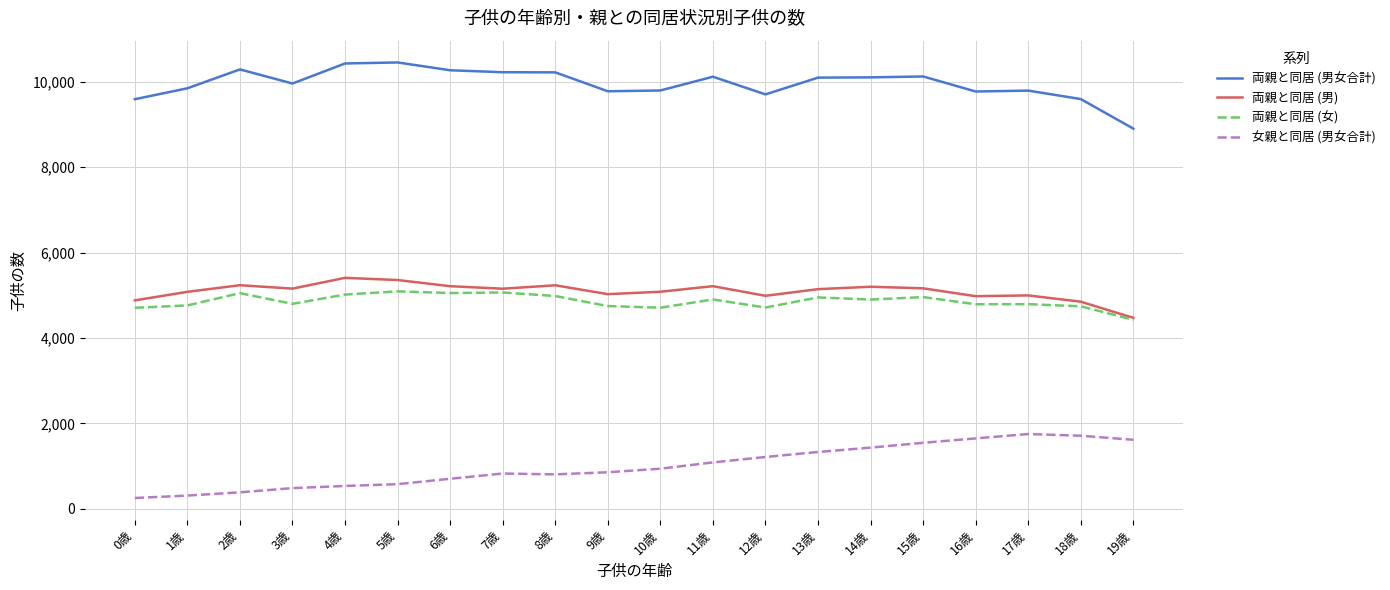

Which series has the largest total across all categories?

両親と同居 (男女合計)